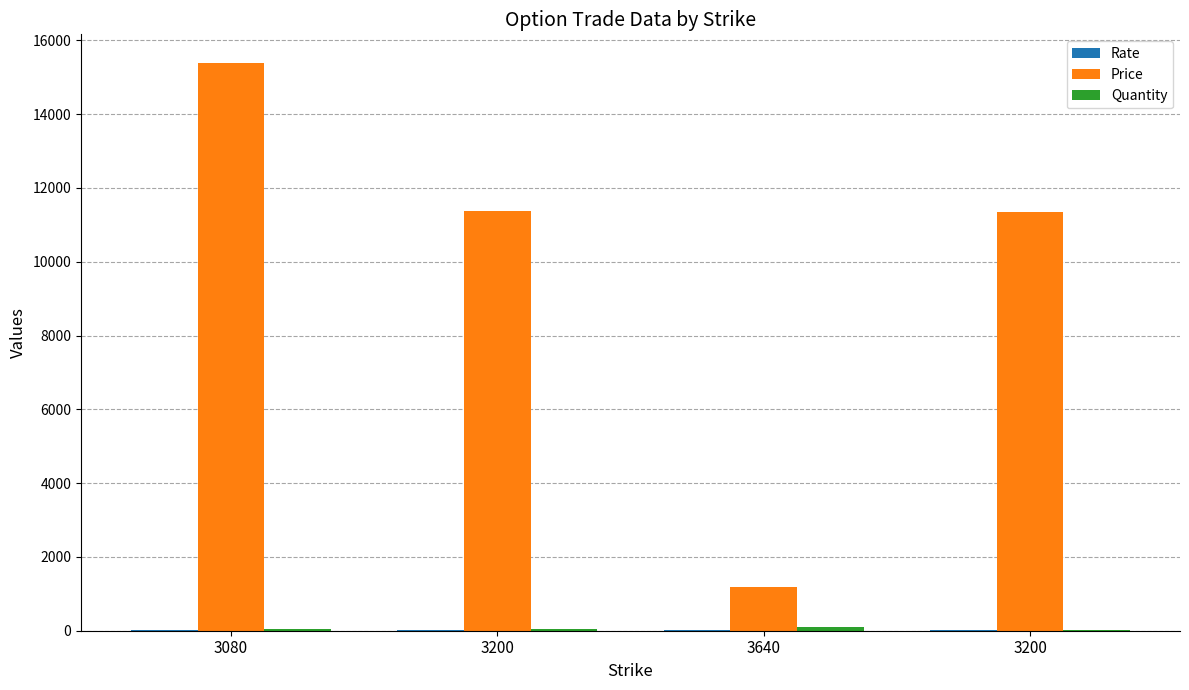

How many distinct data groups are displayed?

3